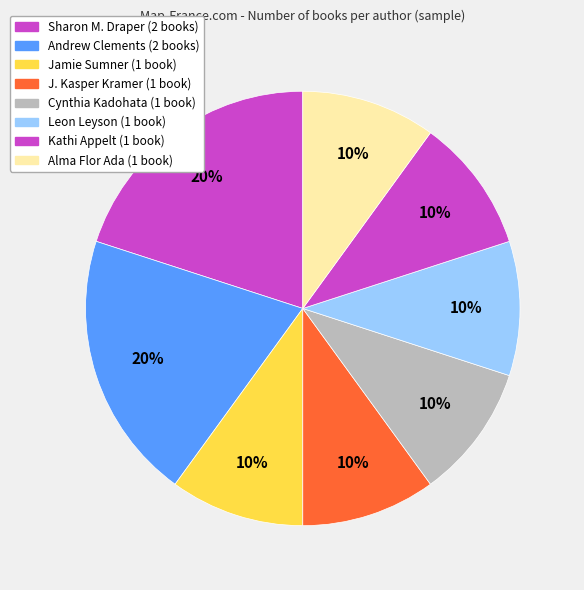

How many segments does this pie chart have?

8